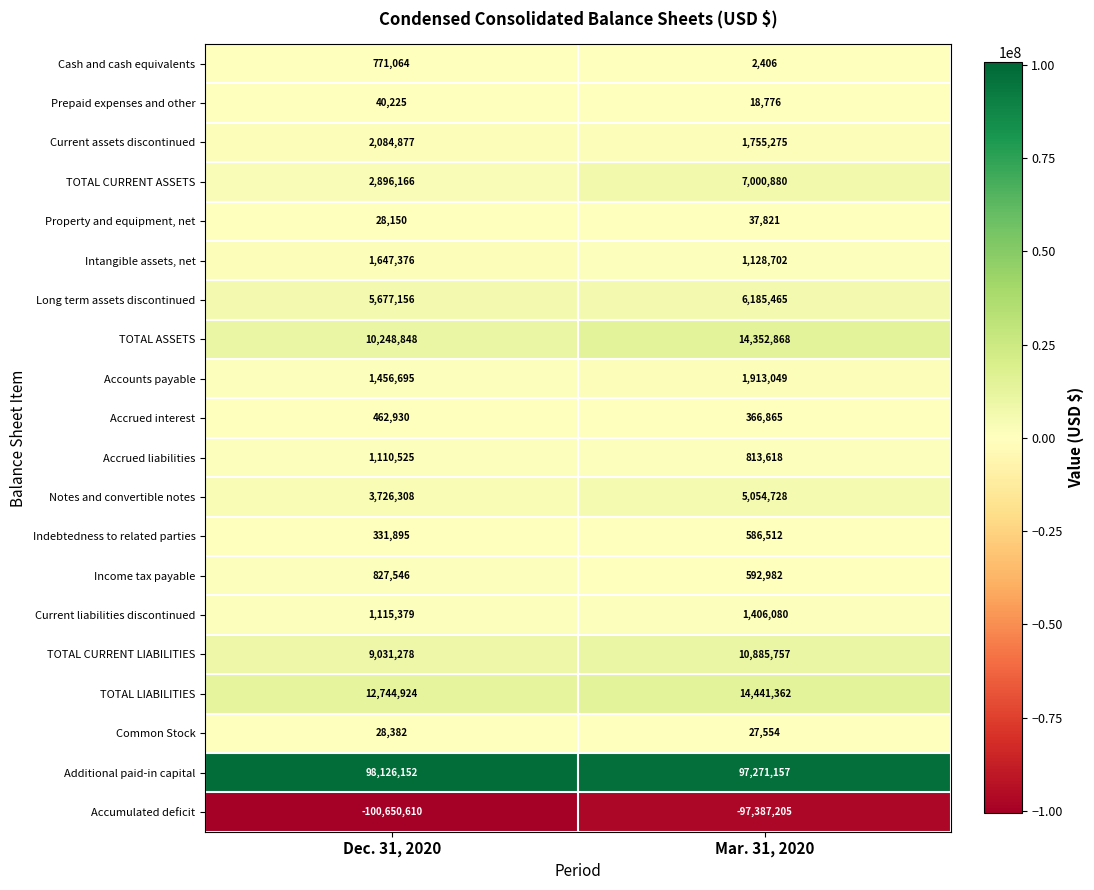

What is the smallest value displayed?

-100650610